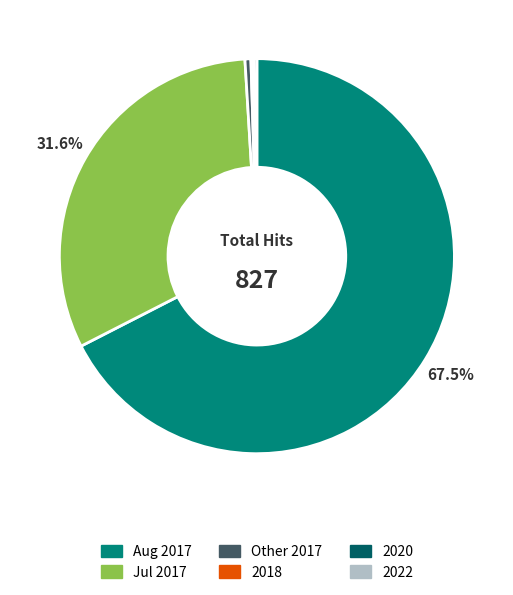

Does any single category account for the majority?

Yes